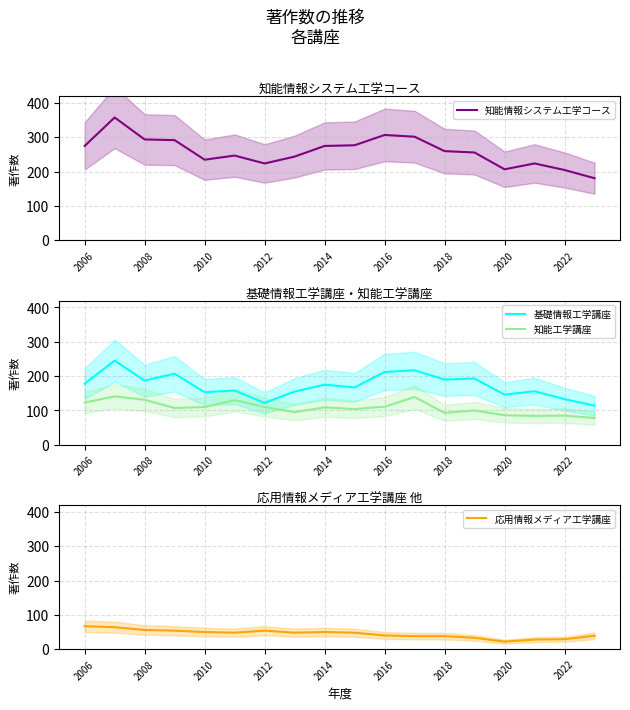

Which series has the largest range (max minus min)?

知能情報システム工学コース